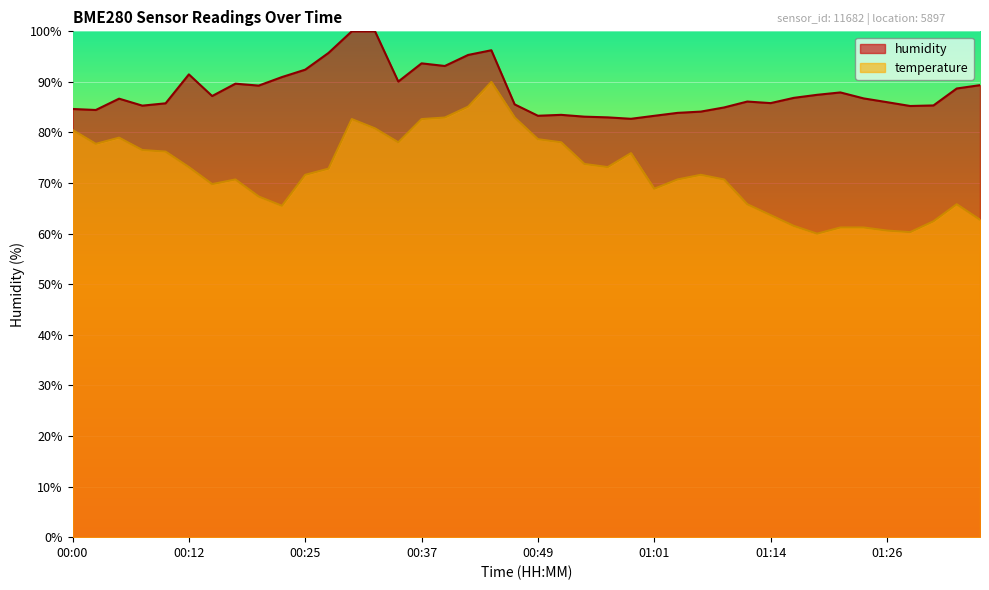

Is it true that humidity equals 59.0 at 01:09?

False